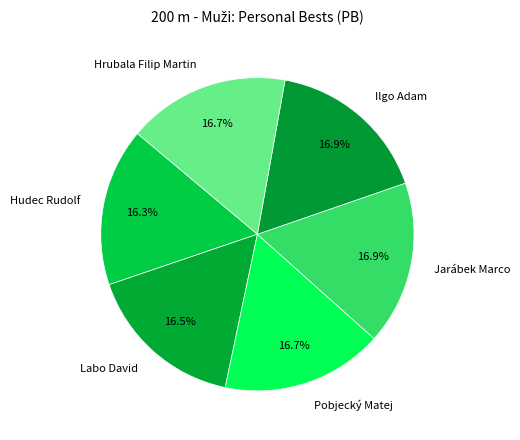

True or false: Labo David accounts for 23% of the total.

False